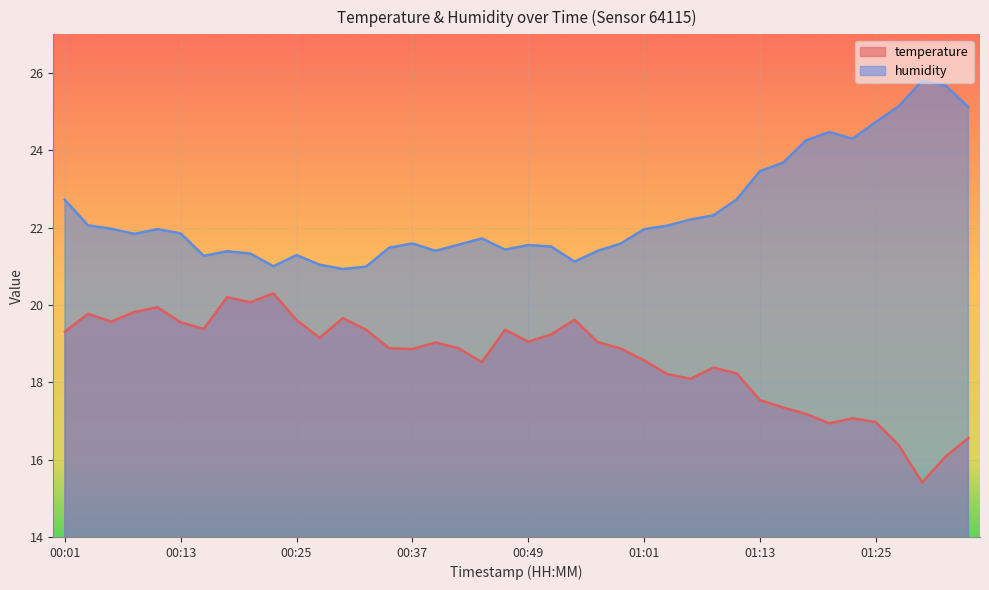

True or false: temperature and humidity intersect in this chart.

False